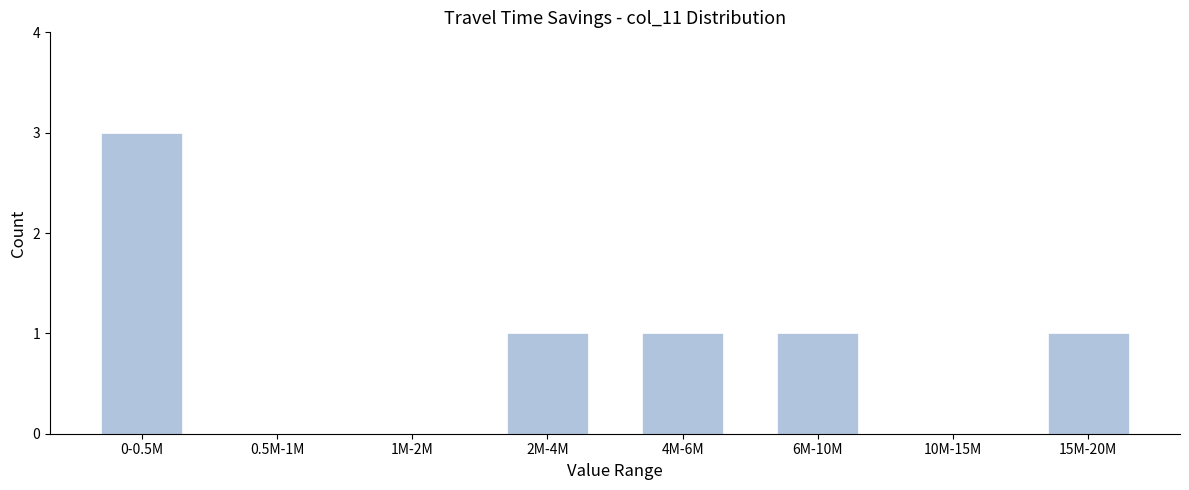

Reading right to left, extract all data points from this chart.

15M-20M=1	10M-15M=0	6M-10M=1	4M-6M=1	2M-4M=1	1M-2M=0	0.5M-1M=0	0-0.5M=3